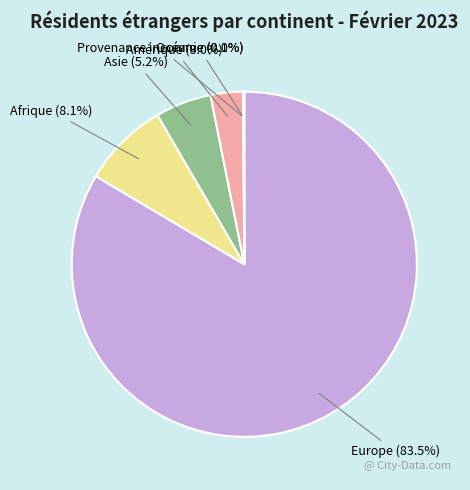

Does any single category account for the majority?

Yes